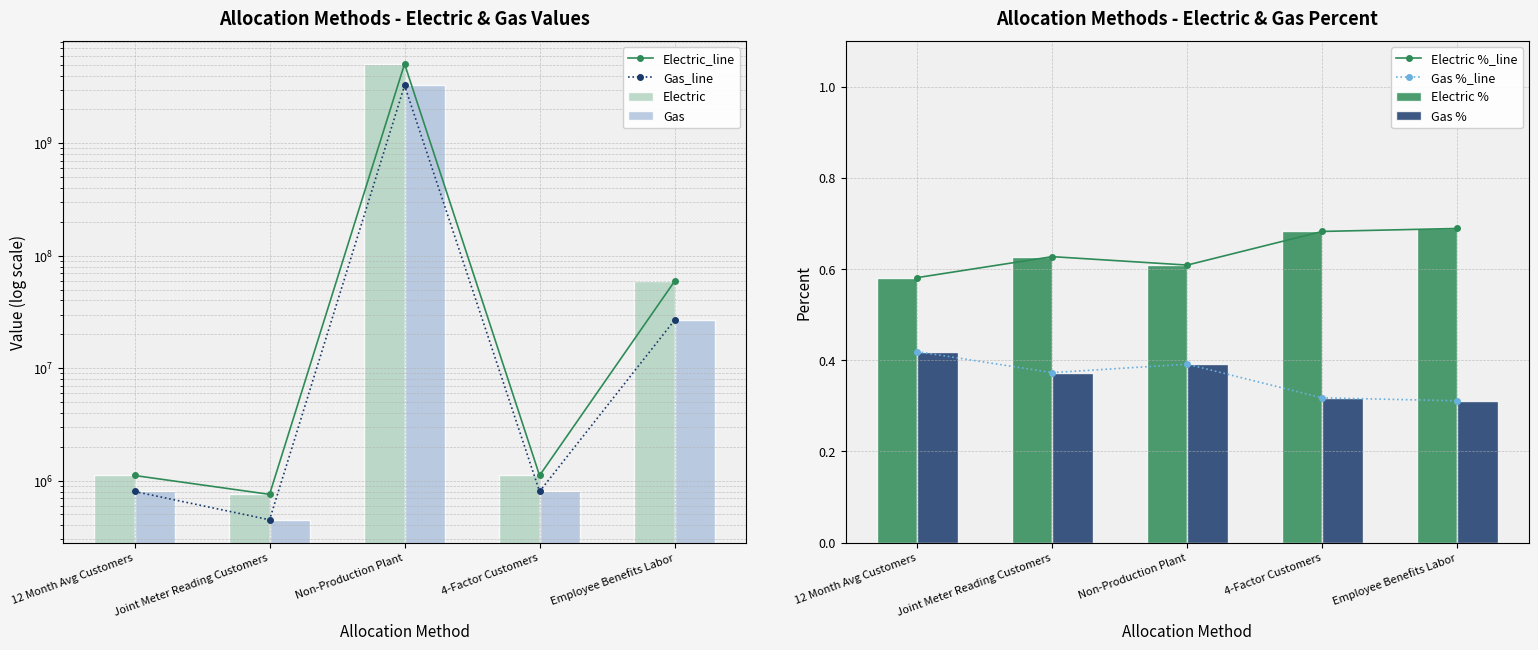

What is the total value across all series at 12 Month Avg Customers?

3021444.0